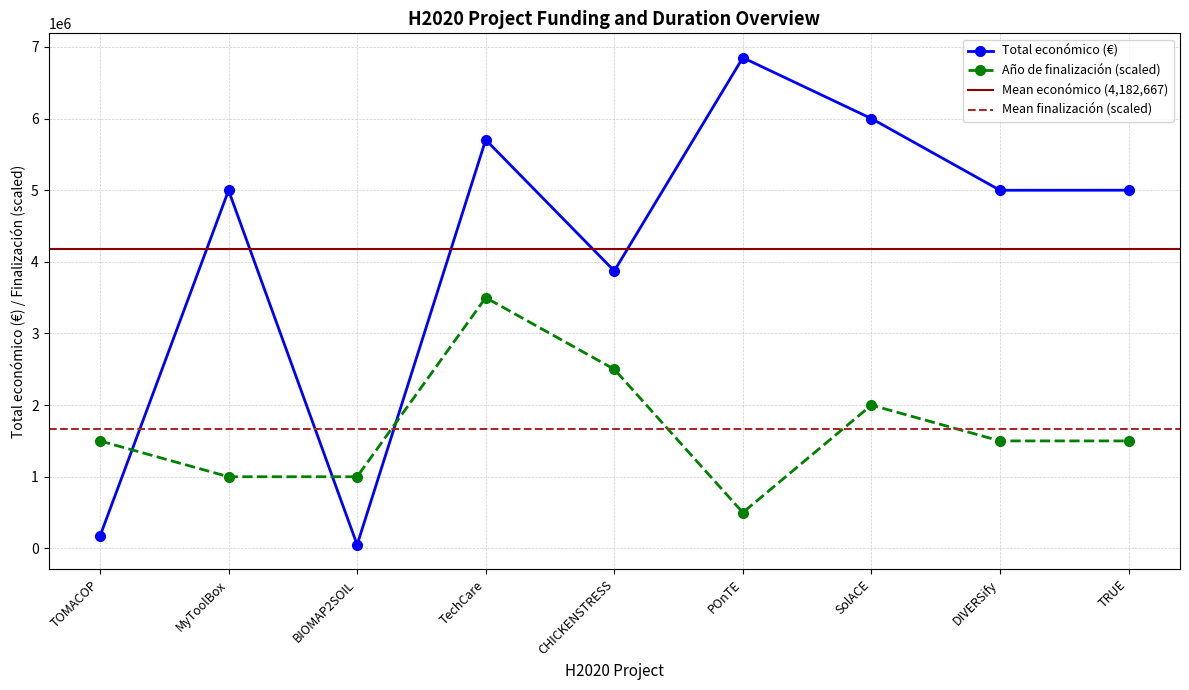

Which series has the largest total across all categories?

Total económico